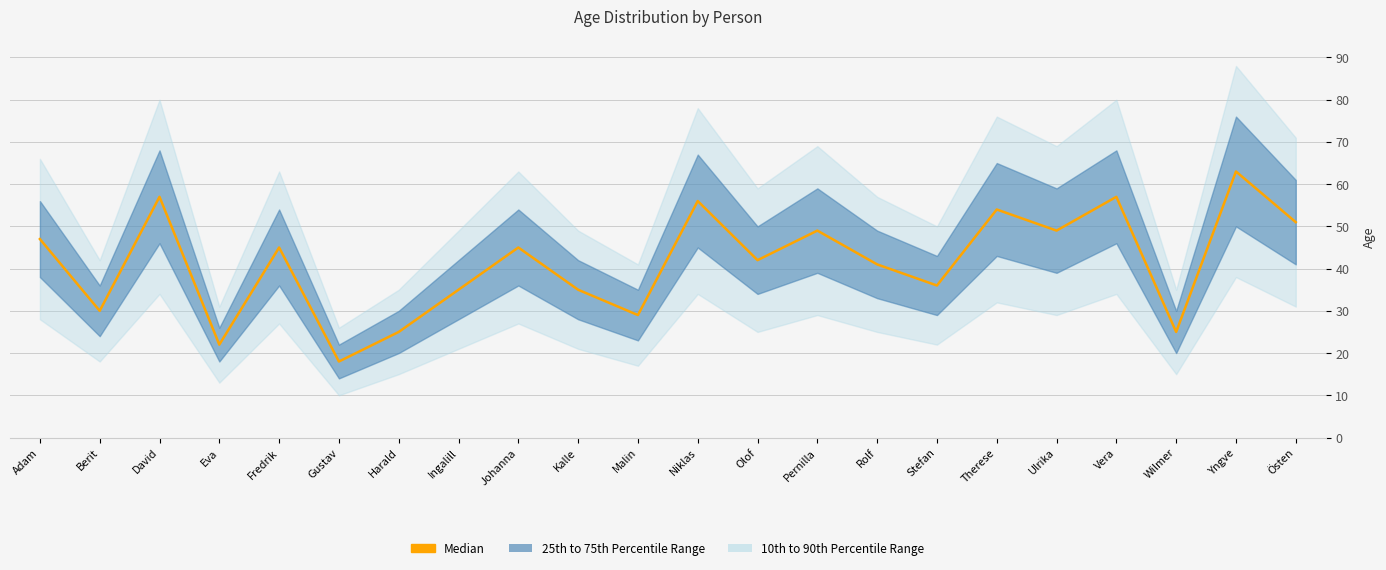

Reading left to right, what are all the values shown in this chart?

Adam=47	Berit=30	David=57	Eva=22	Fredrik=45	Gustav=18	Harald=25	Ingalill=35	Johanna=45	Kalle=35	Malin=29	Niklas=56	Olof=42	Pernilla=49	Rolf=41	Stefan=36	Therese=54	Ulrika=49	Vera=57	Wilmer=25	Yngve=63	Östen=51